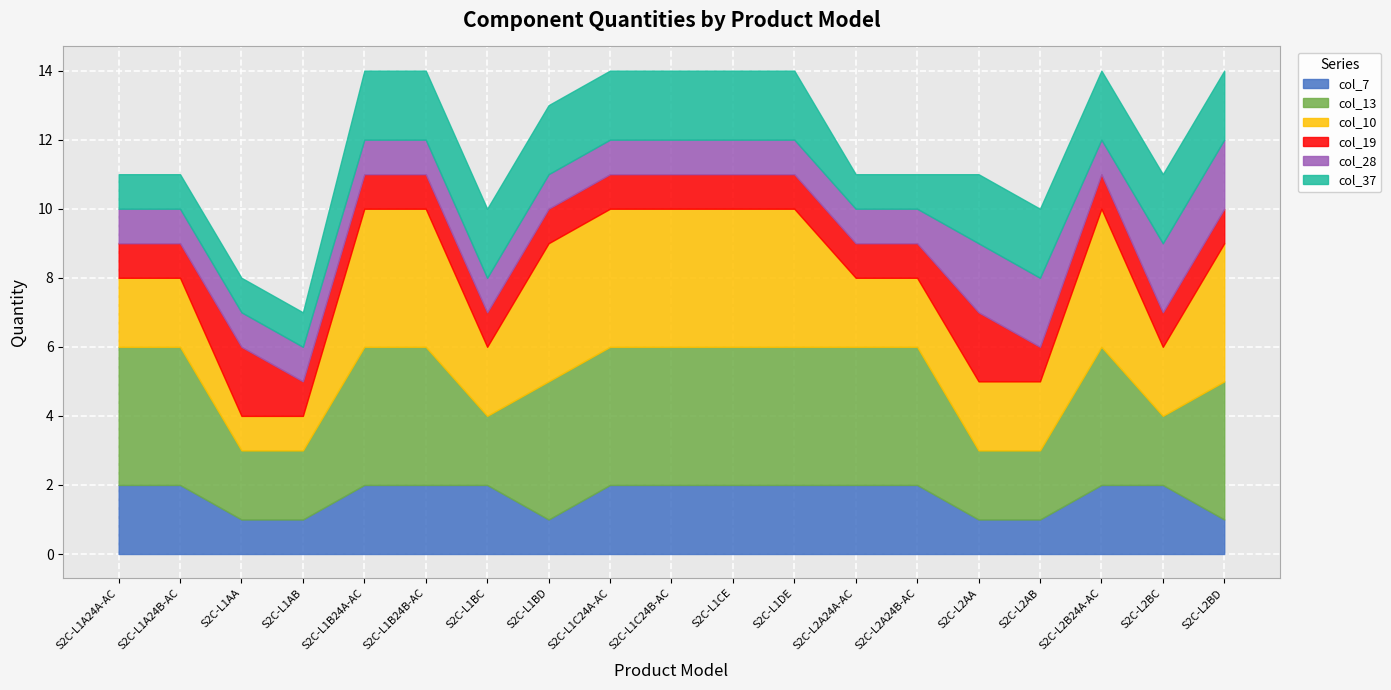

True or false: col_7 has more than 0 points higher than both neighbors.

False